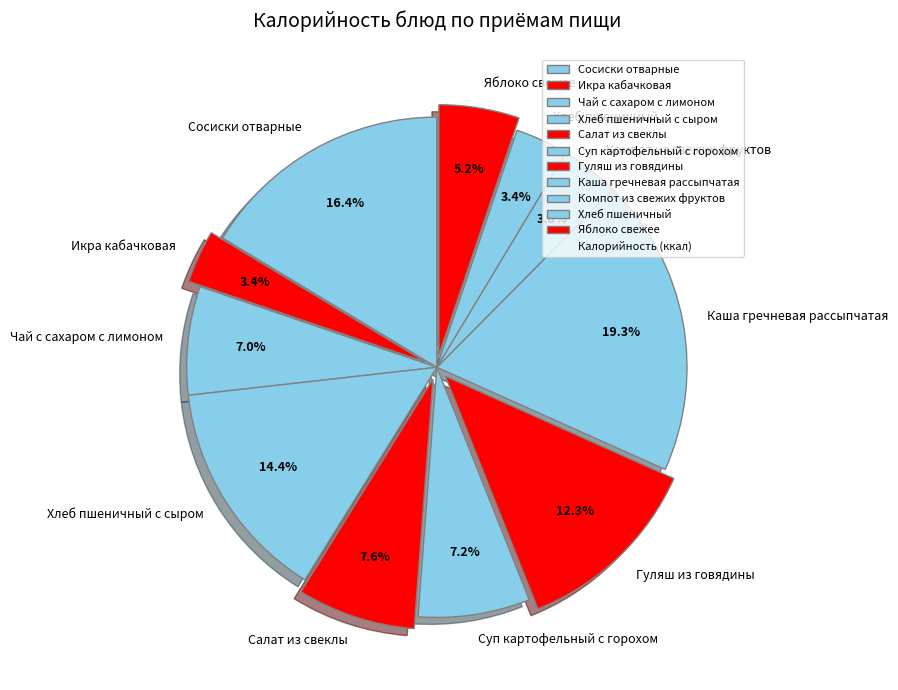

To the nearest percent, what is the average slice percentage?

9%